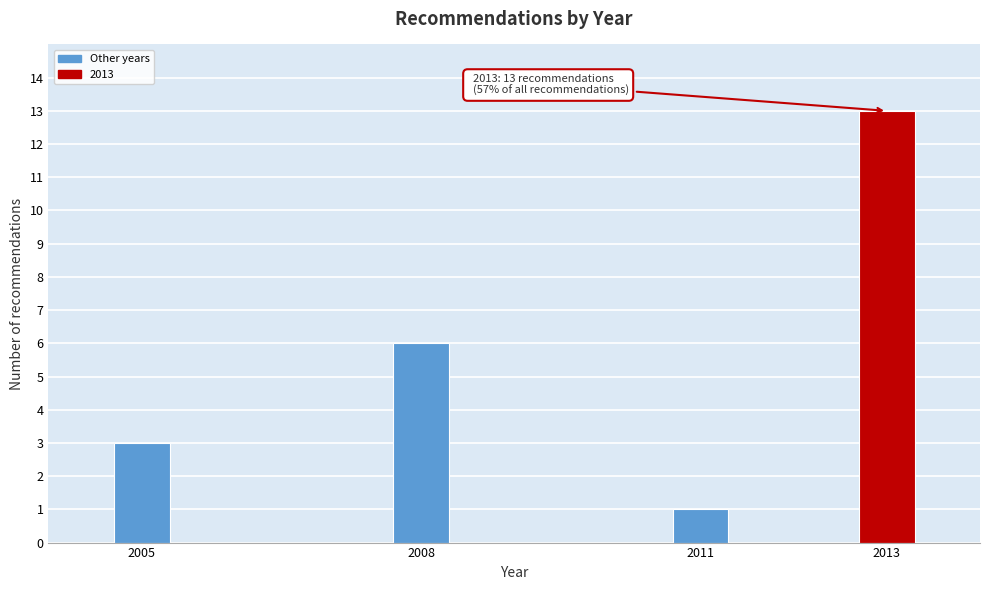

Reading left to right, transcribe all the data shown in this chart.

2005=3	2008=6	2011=1	2013=13